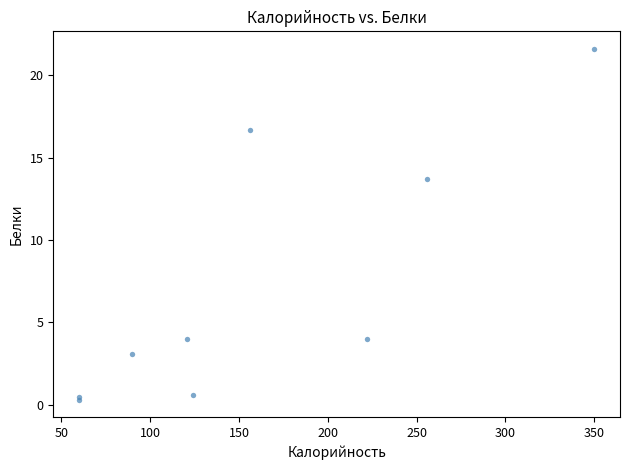

What Y value in the scatter plot is closest to 10?

13.7